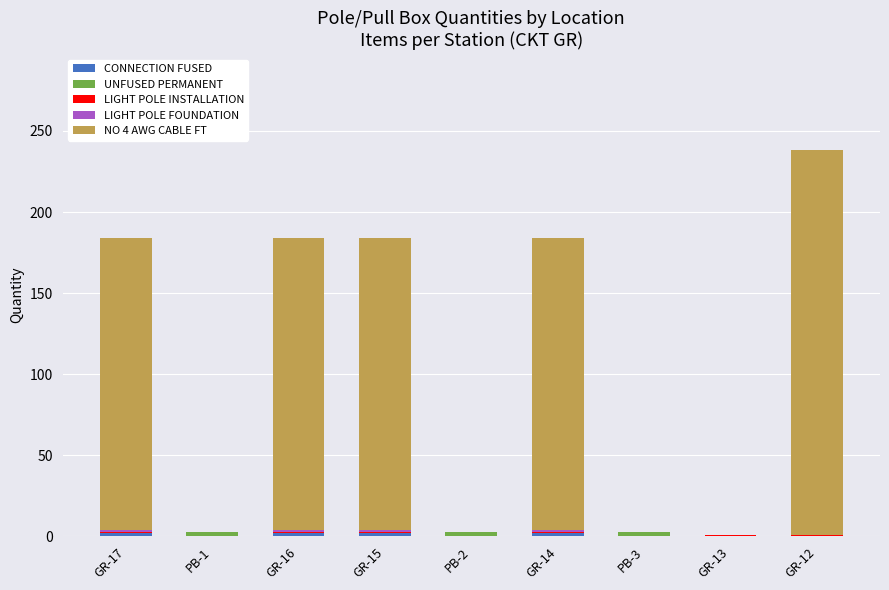

At which category is the sum across all series the highest?

GR-12